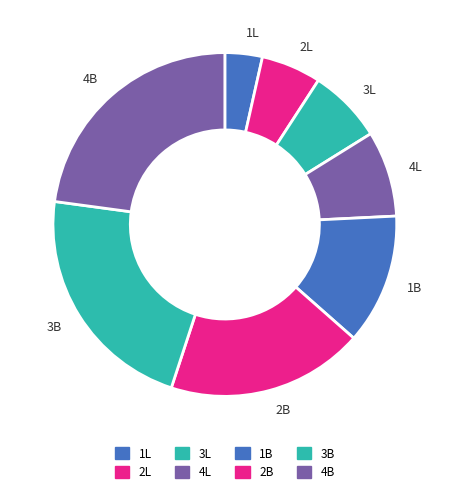

Do 1L and 1B together represent more than half of the pie?

No